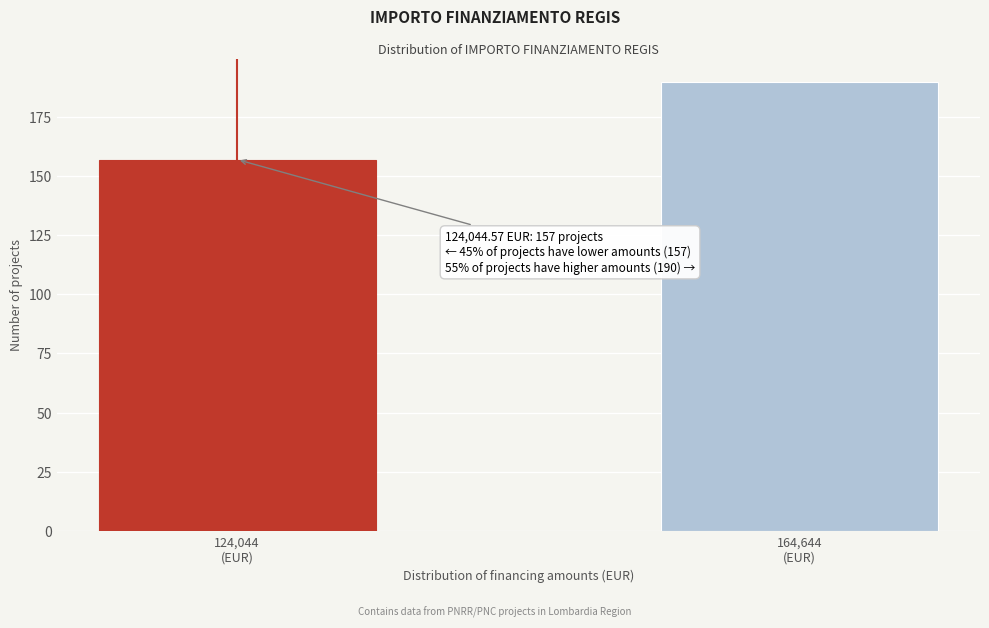

Reading left to right, list all the values displayed in this chart.

157	190